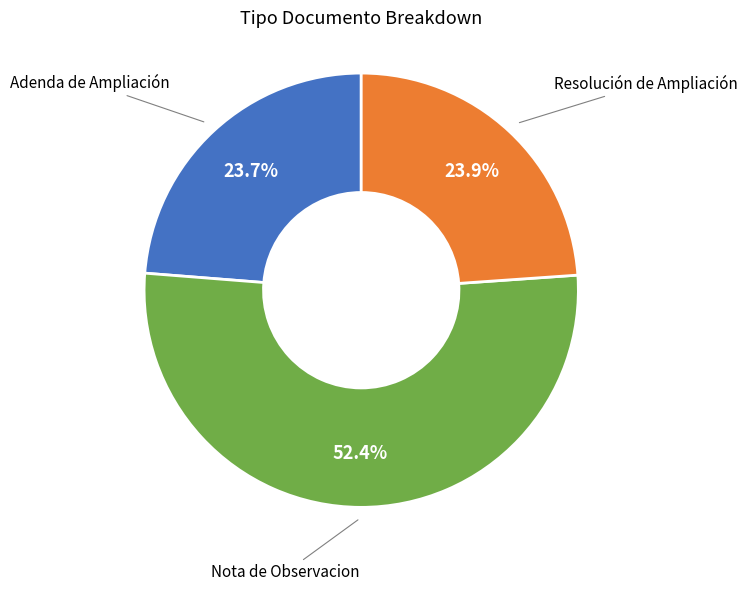

To the nearest percent, what percentage of the pie is Adenda de Ampliación?

24%